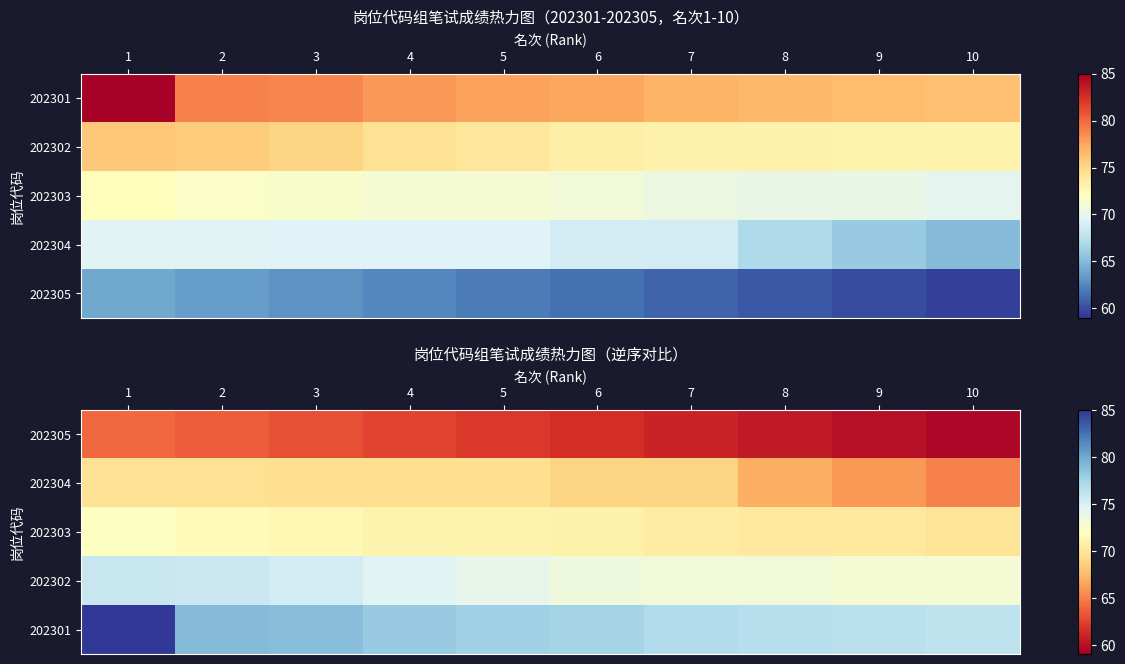

At which label does 202304 reach its peak?

1